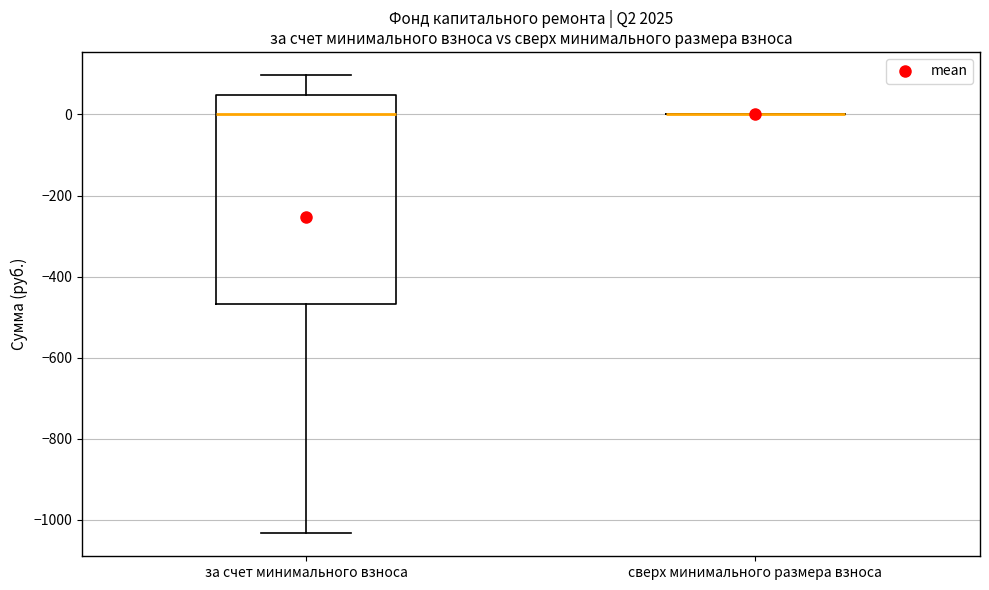

Which box is the tallest, from its lower edge to its upper edge?

за счет минимального взноса